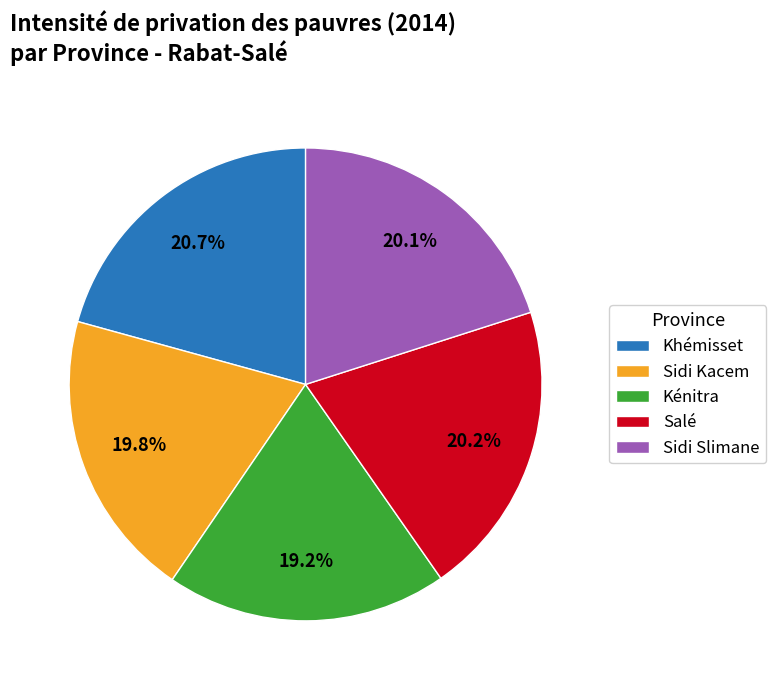

Is there any slice that represents more than half of the pie?

No